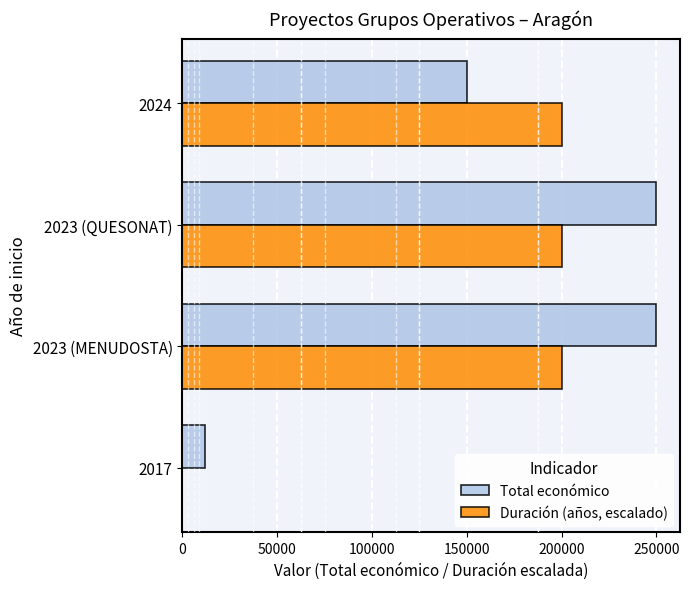

The value of Duración (años, escalado) at 2023 (MENUDOSTA) is 200000. True or false?

True